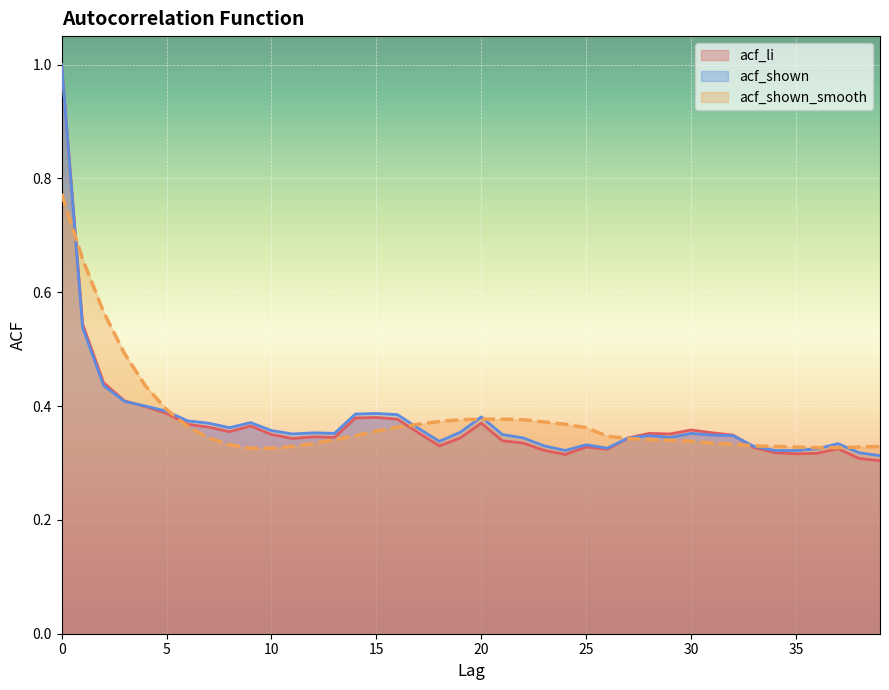

After their last crossing, which series has the higher values: acf_li or acf_shown_smooth?

acf_shown_smooth